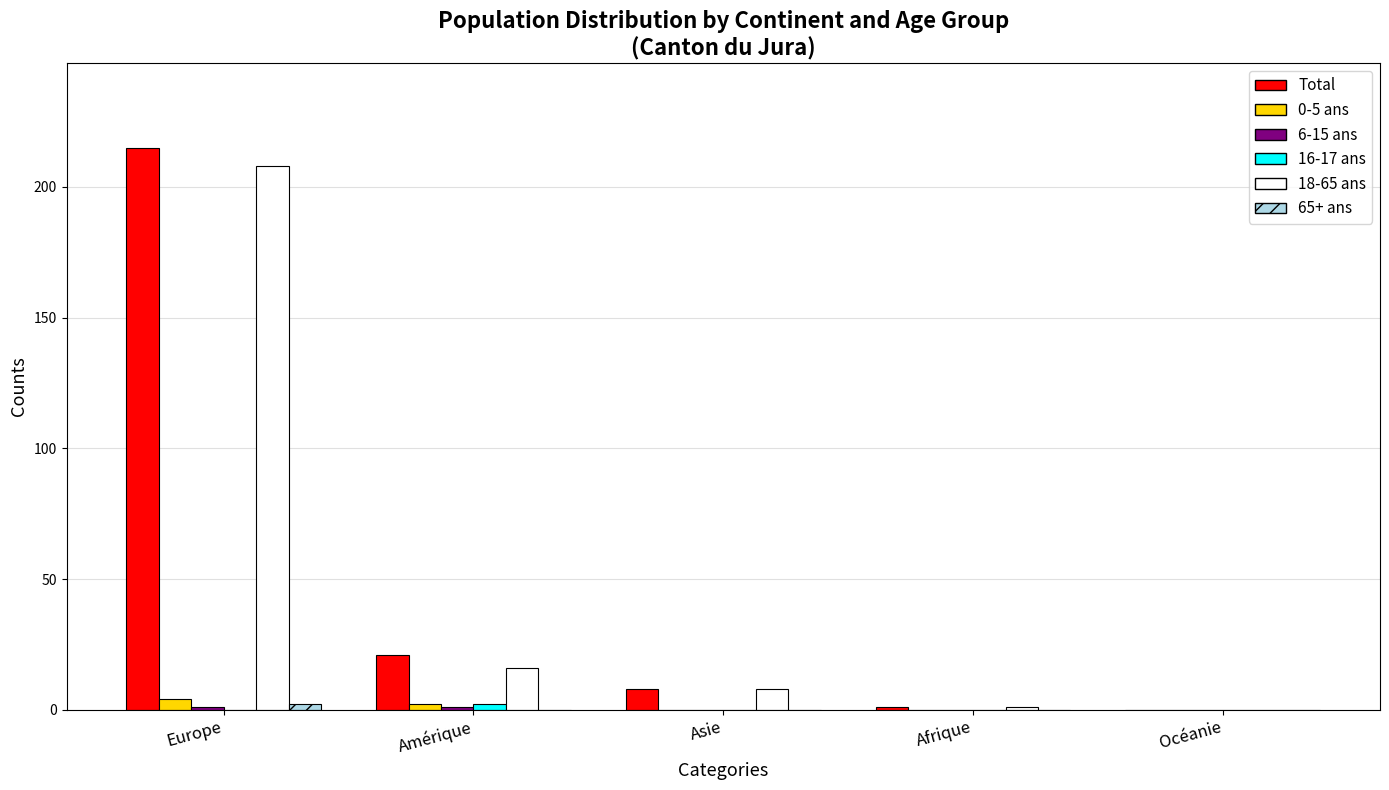

How many series are shown in this chart?

6